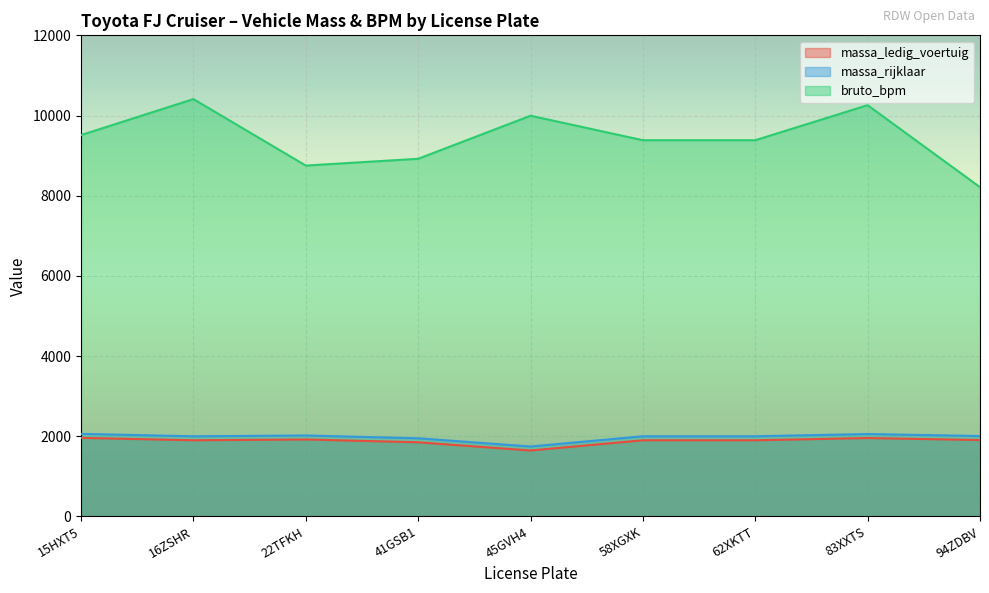

Where is the first local maximum for massa_ledig_voertuig?

22TFKH